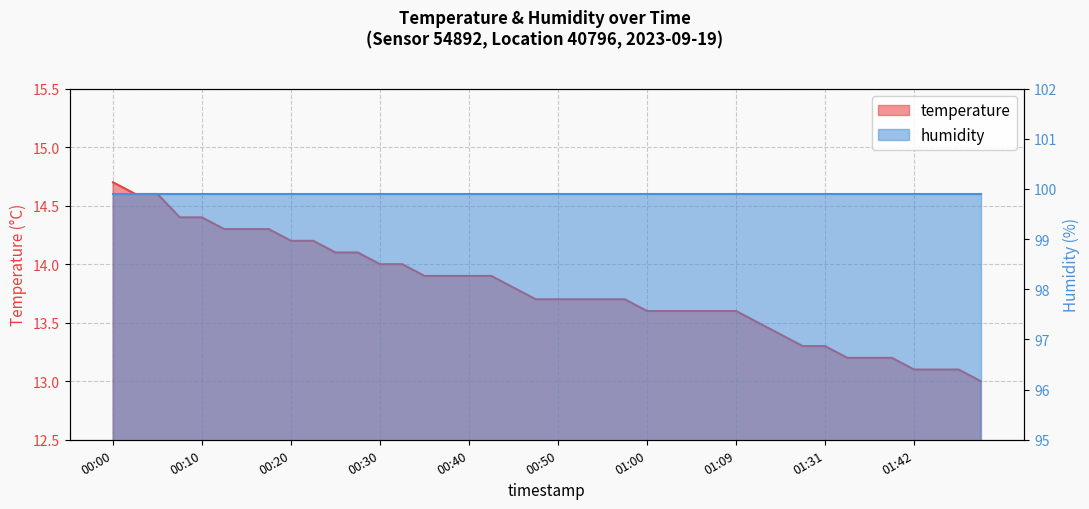

What is the average value?

13.8